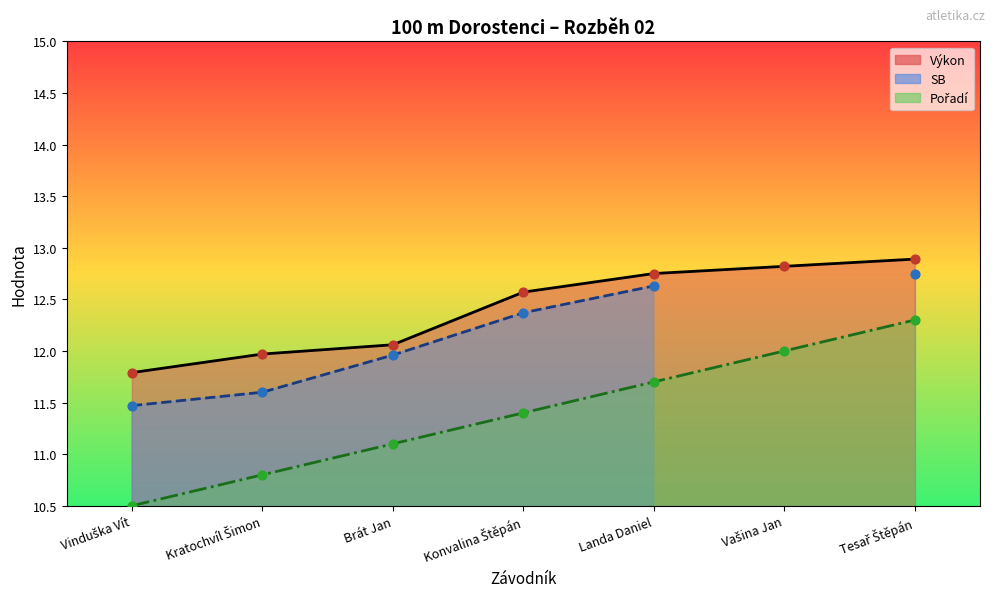

Is the value of Výkon at Konvalina Štěpán greater than the value of Pořadí at Vinduška Vít?

Yes